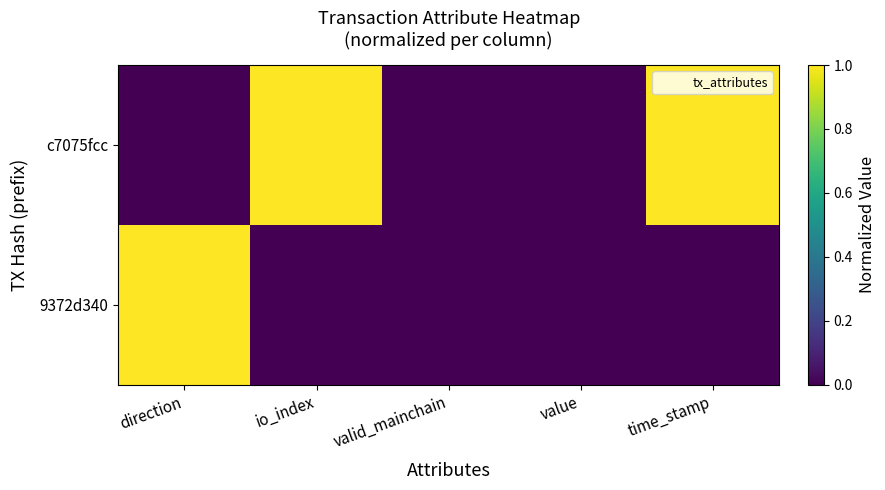

Which series has the widest spread of values?

c7075fcc